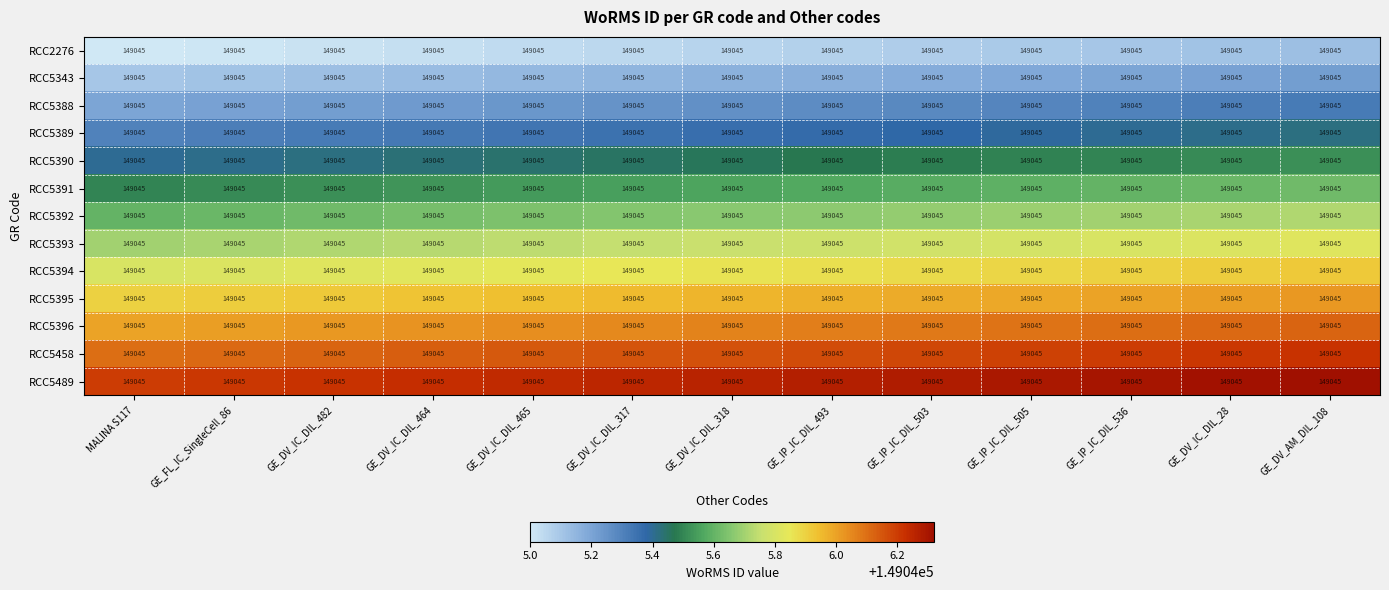

At GE_IP_IC_DIL_493, list the series in order from largest to smallest.

RCC5489, RCC5458, RCC5396, RCC5395, RCC5394, RCC5393, RCC5392, RCC5391, RCC5390, RCC5389, RCC5388, RCC5343, RCC2276